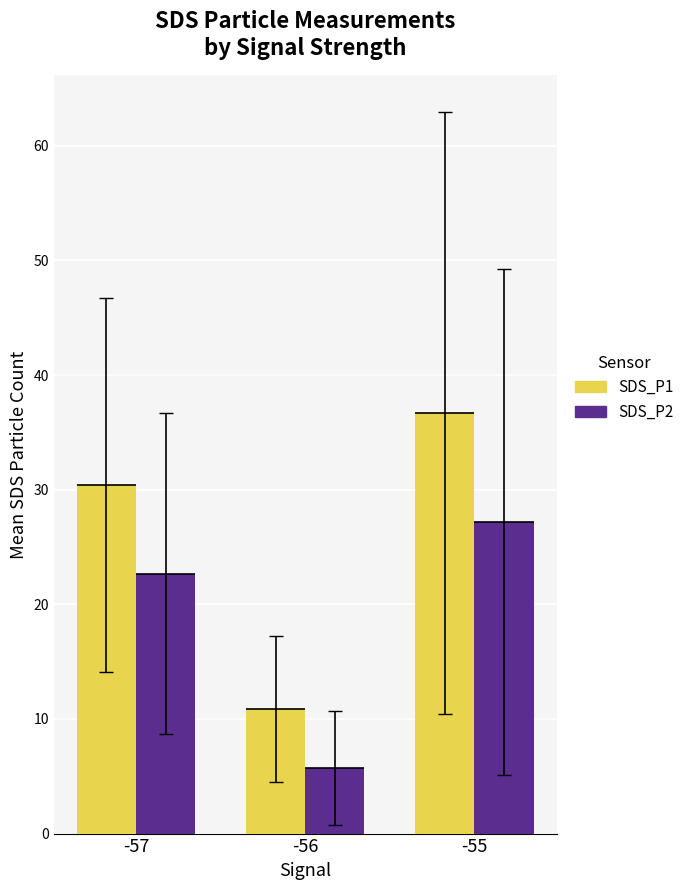

Rank the categories by SDS_P2 value from highest to lowest.

-55, -57, -56